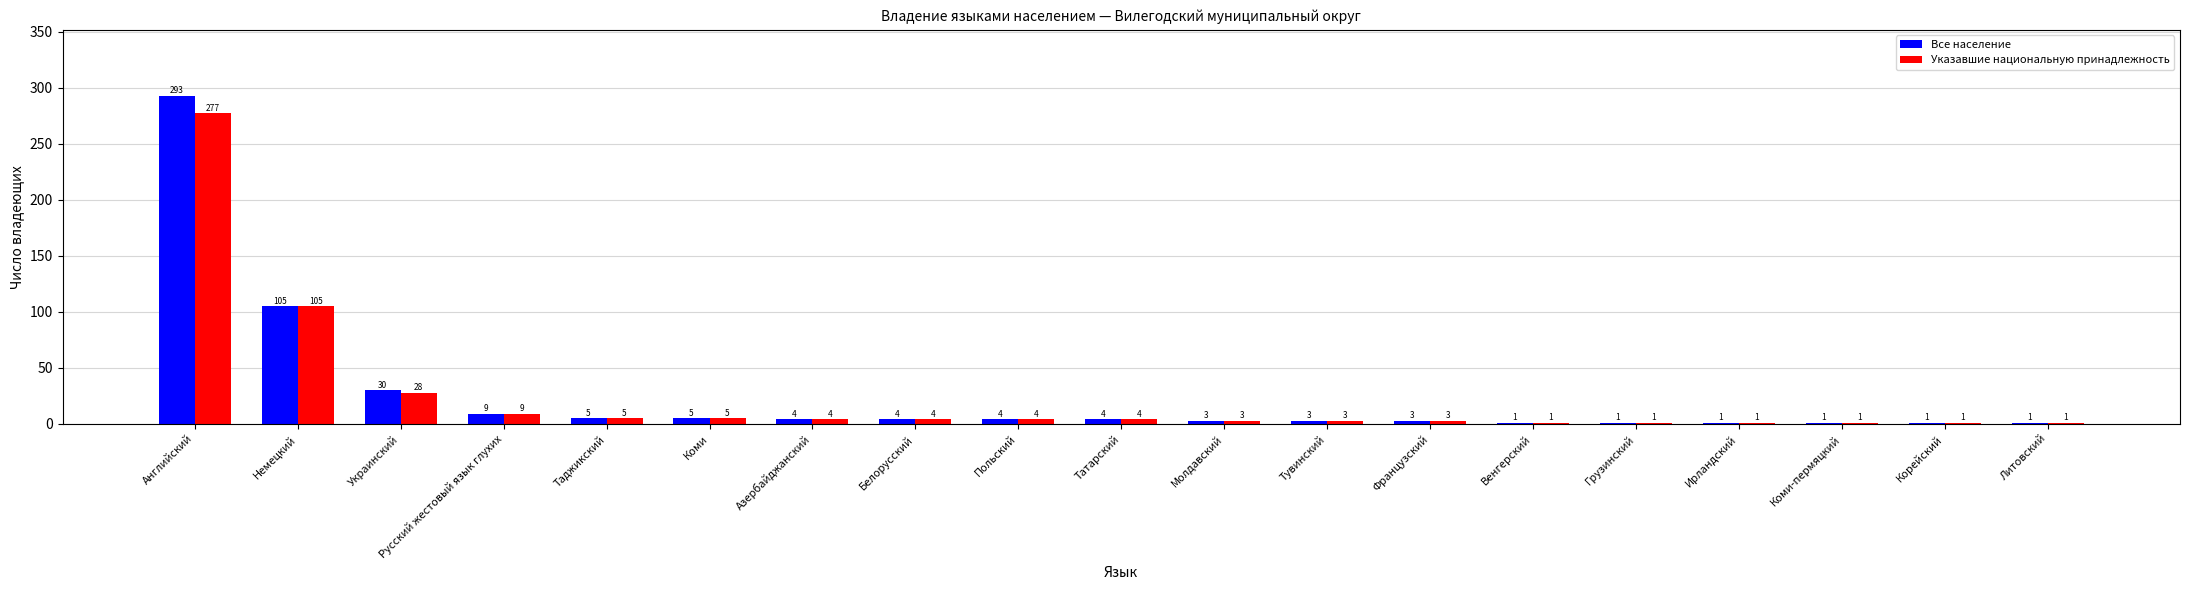

What is the approximate value of Указавшие национальную принадлежность at Коми-пермяцкий?

1